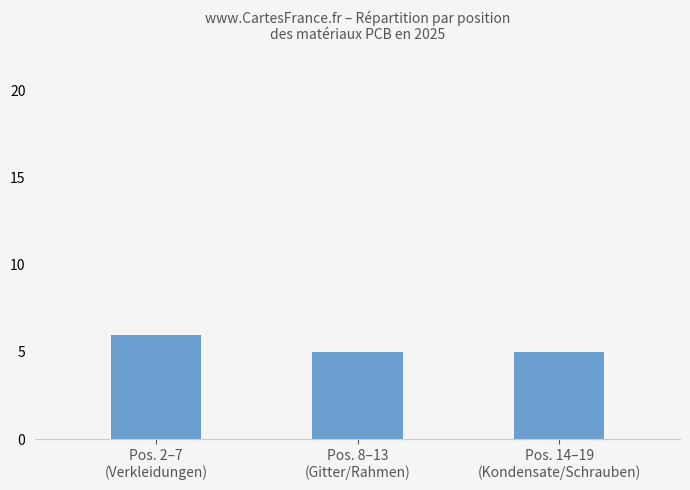

Does the chart contain any negative values?

No